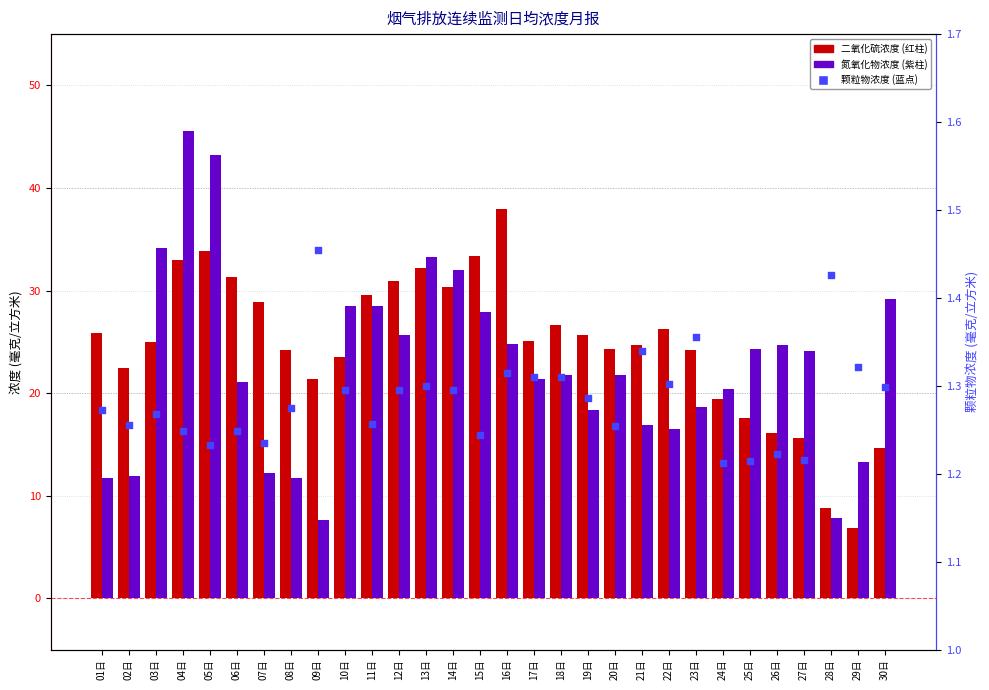

Which series has the widest spread of Y values?

氮氧化物浓度